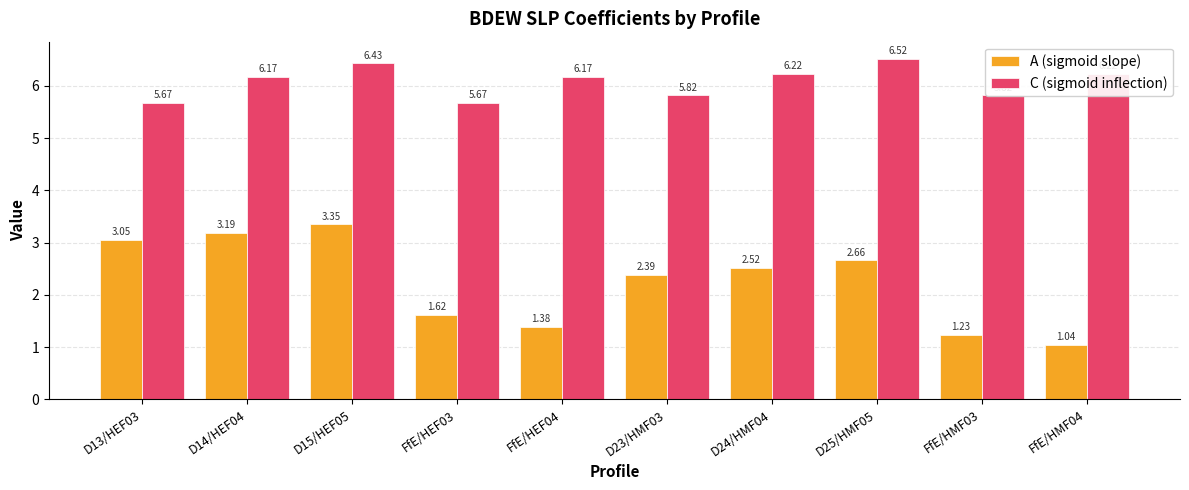

Rank the series by their maximum value, from lowest to highest.

A (sigmoid slope), C (sigmoid inflection)